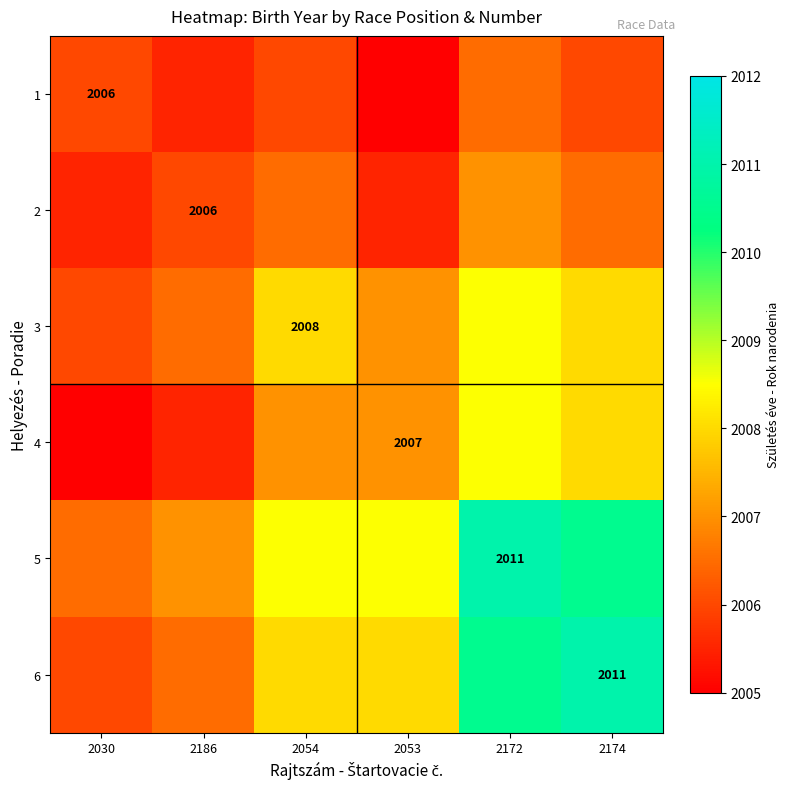

True or false: 2 has a value of 2006.0 at 2186.

True